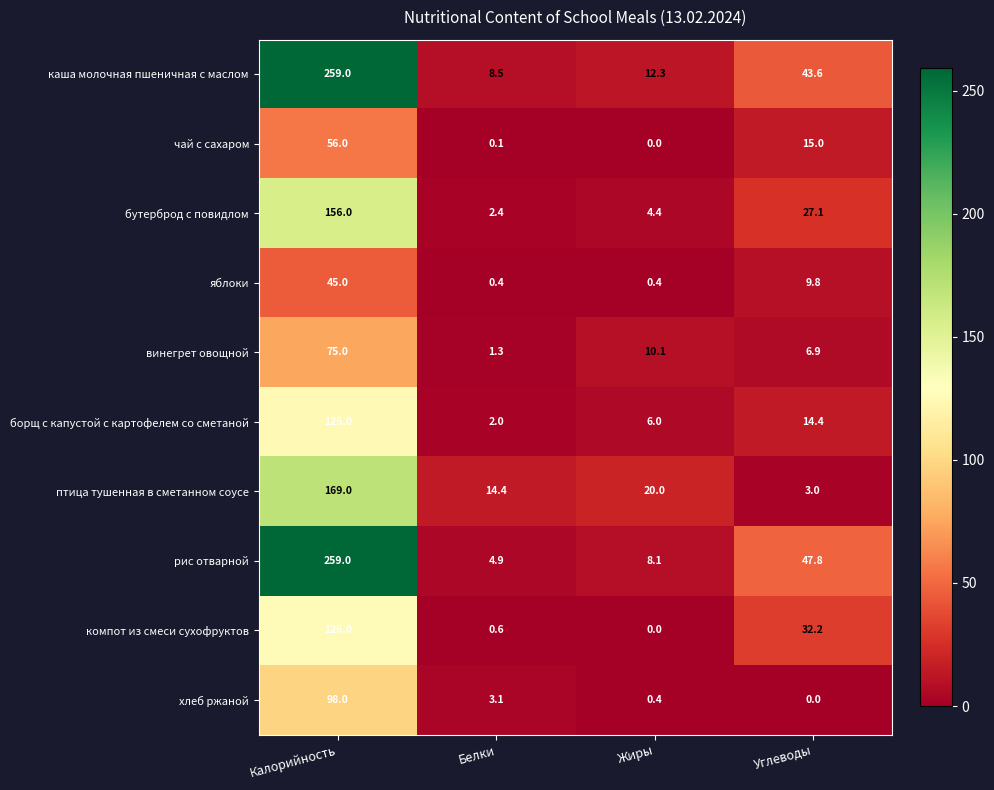

Rank the categories by чай с сахаром value from highest to lowest.

Калорийность, Углеводы, Белки, Жиры